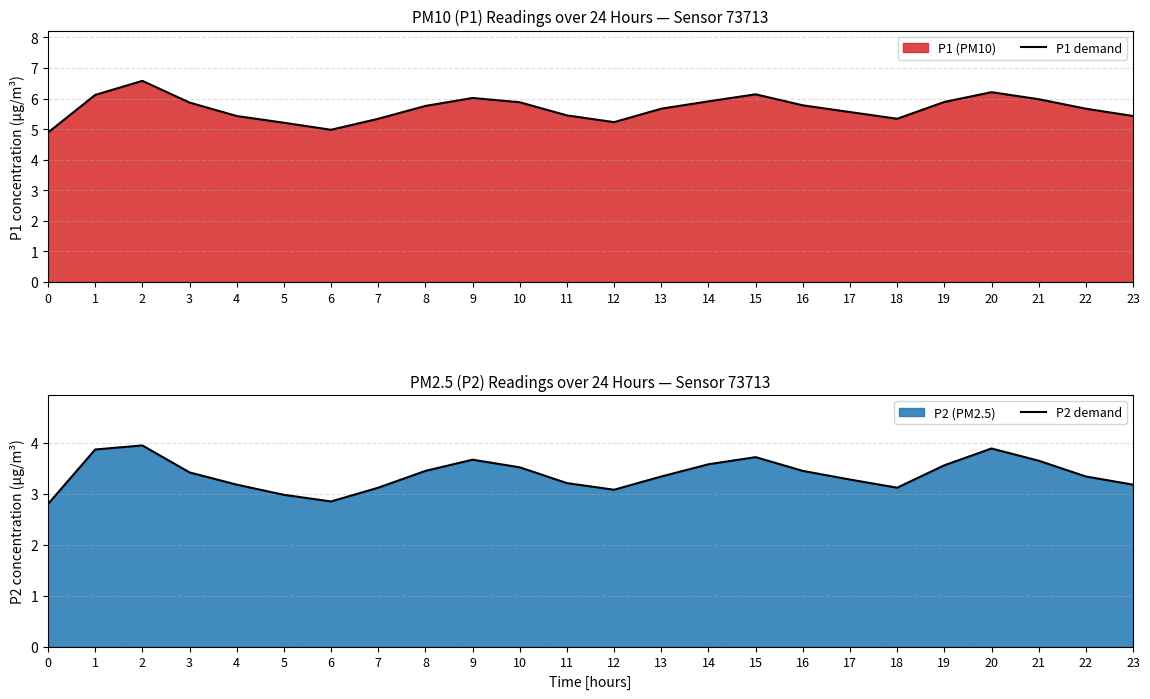

Is it true that P1 demand equals 2.0 at 22?

False